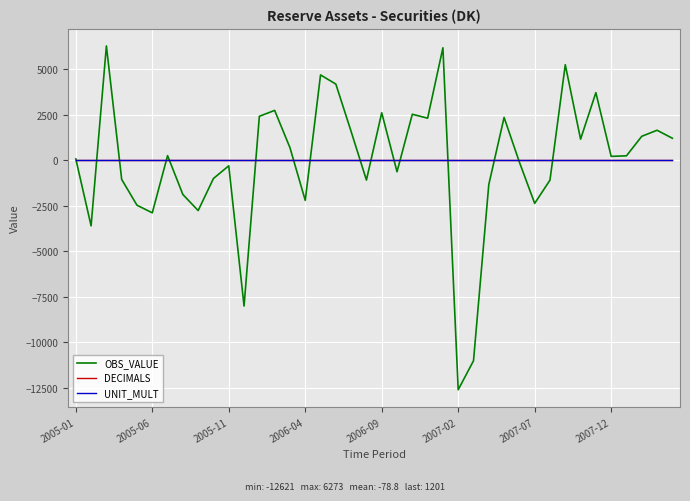

True or false: OBS_VALUE has more than 0 points higher than both neighbors.

True